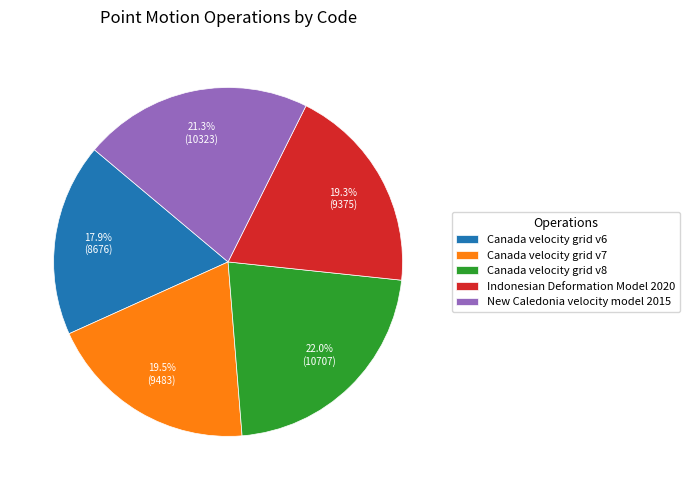

Count the number of slices in the pie.

5